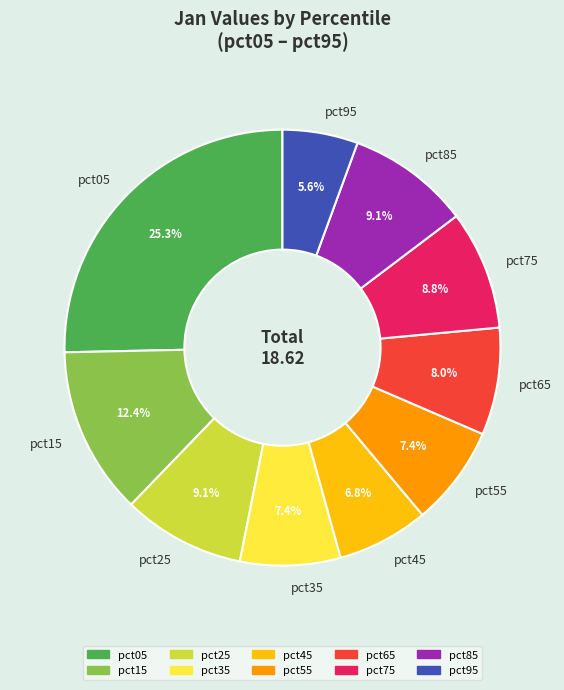

What percentage is the pct65 slice, to the nearest percent?

8%